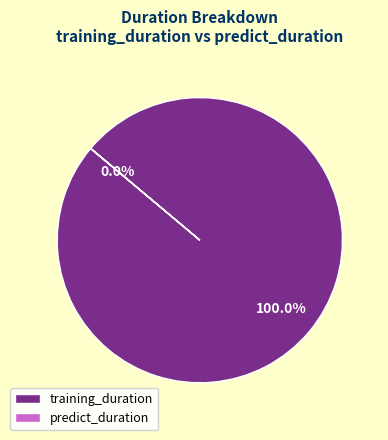

What is the majority slice?

training_duration